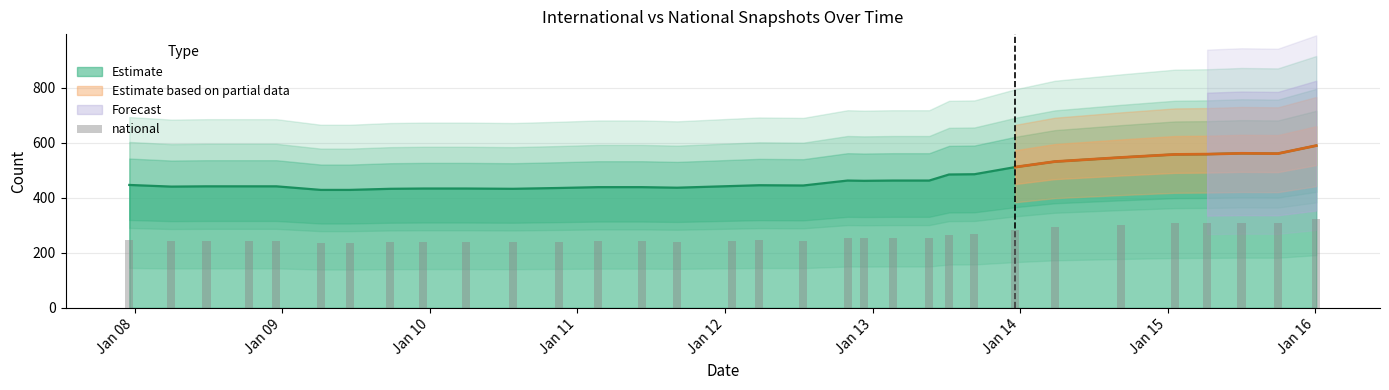

What is the value of the 14th bar from the left?

241.5